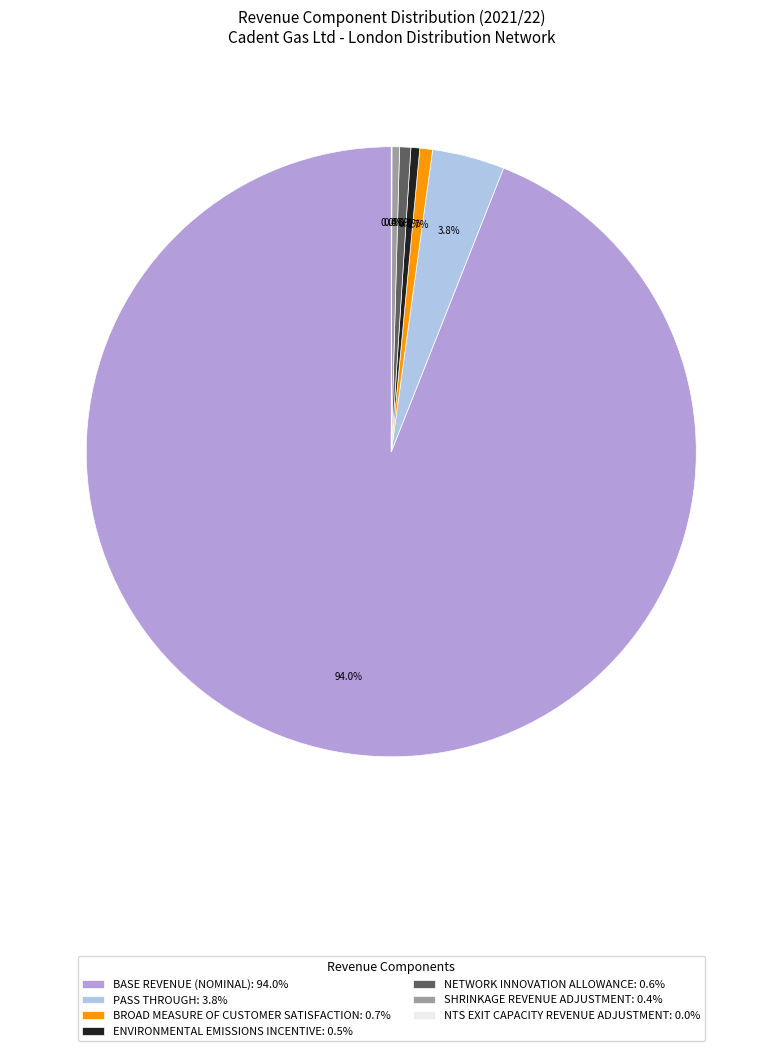

Is there a majority slice in this chart?

Yes